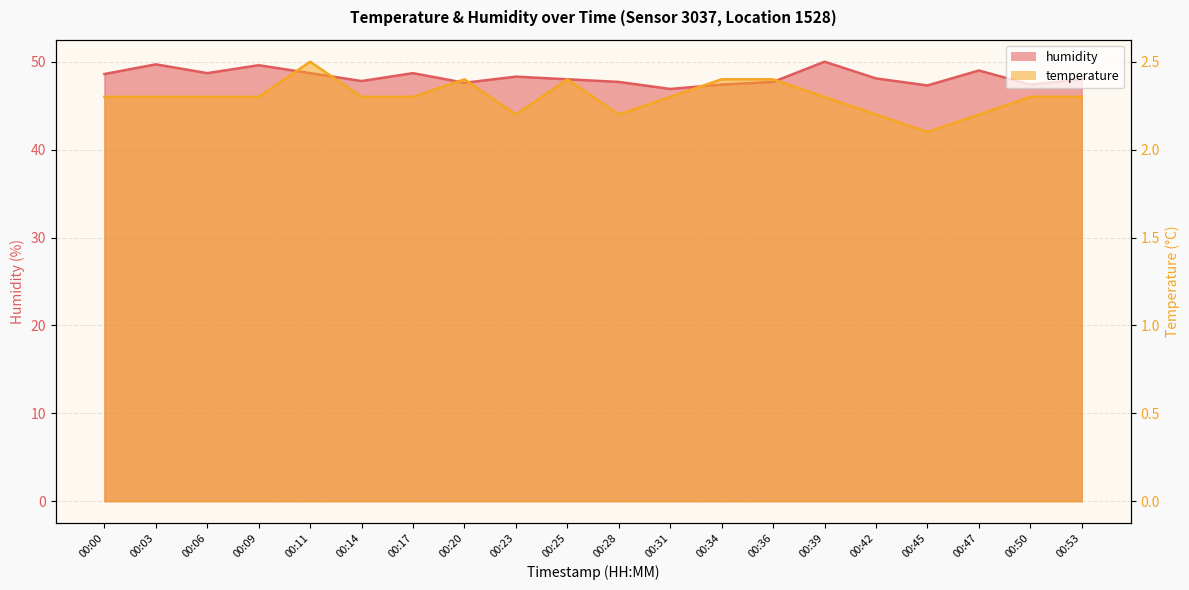

At how many categories does at least one series exceed 42?

20